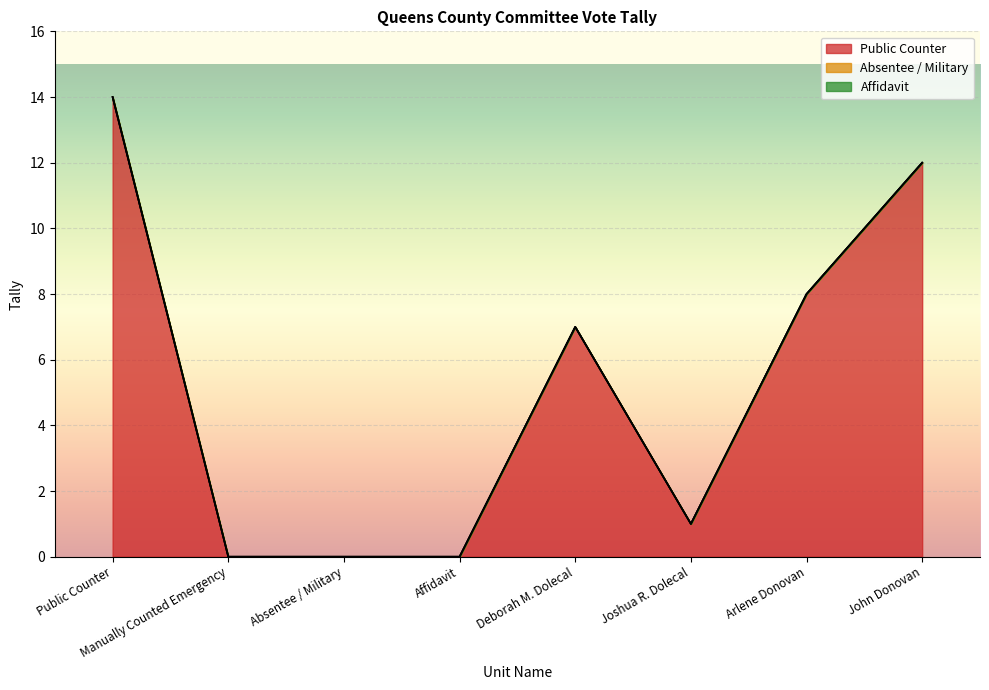

What is the label of the 5th point from the right?

Affidavit